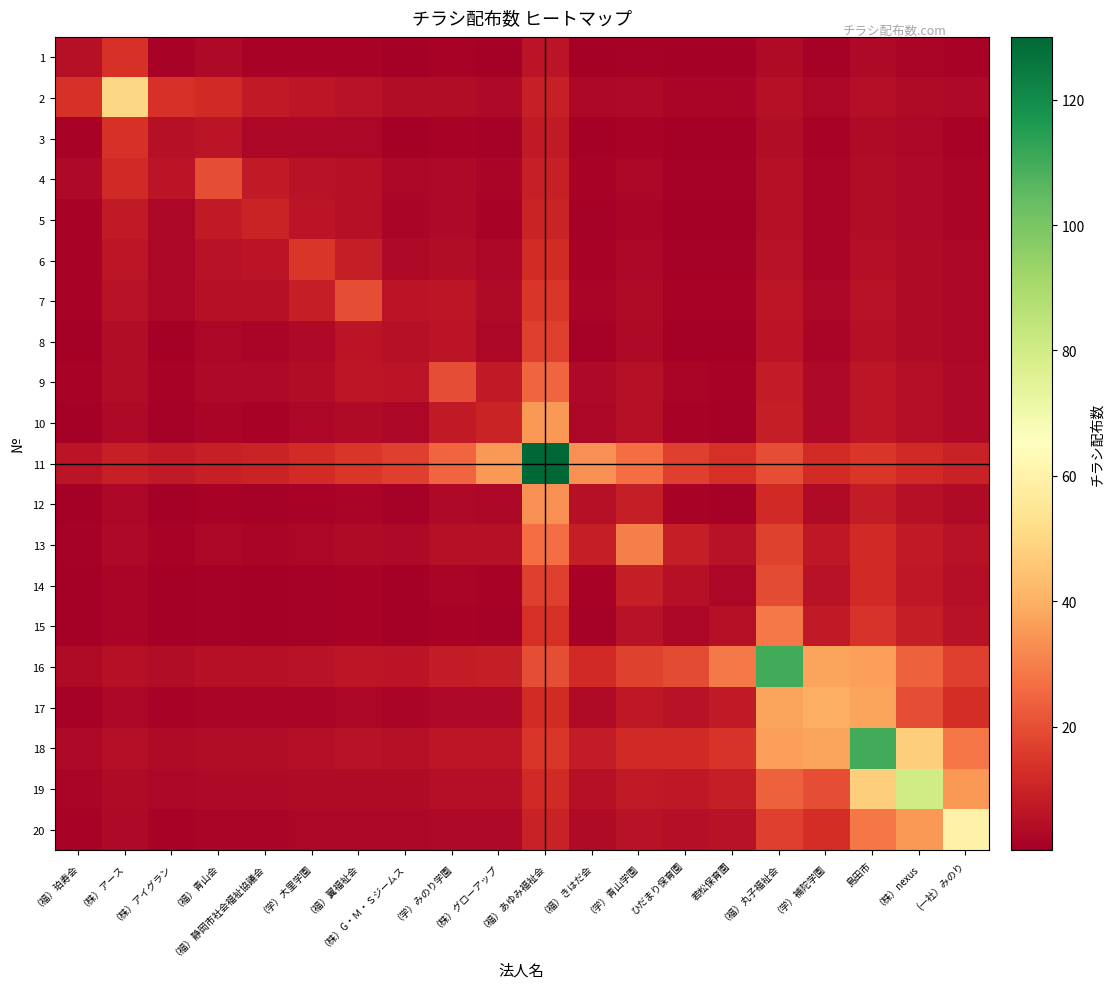

Count the number of categories in the chart.

20